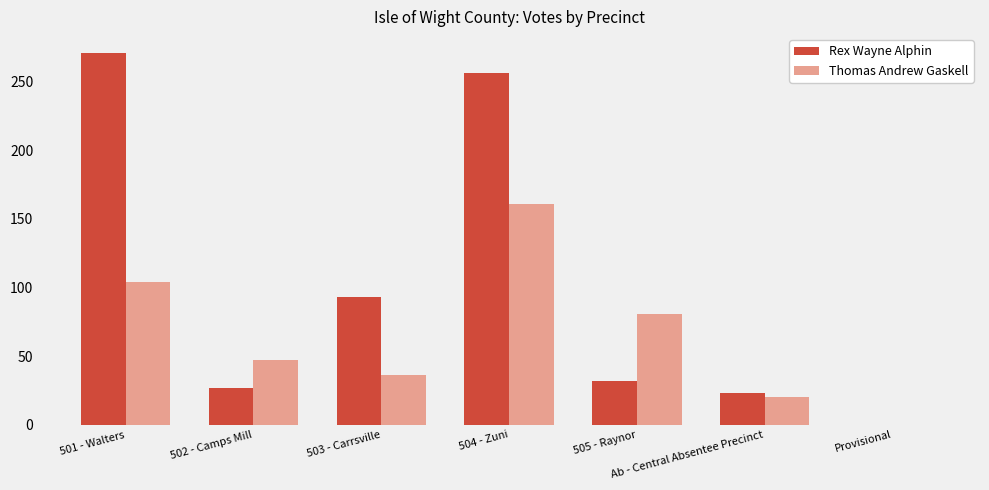

Reading left to right, extract all data points from this chart.

Rex Wayne Alphin: 501 - Walters=271	502 - Camps Mill=27	503 - Carrsville=93	504 - Zuni=256	505 - Raynor=32	Ab - Central Absentee Precinct=23	Provisional=0
Thomas Andrew Gaskell: 501 - Walters=104	502 - Camps Mill=47	503 - Carrsville=36	504 - Zuni=161	505 - Raynor=81	Ab - Central Absentee Precinct=20	Provisional=0